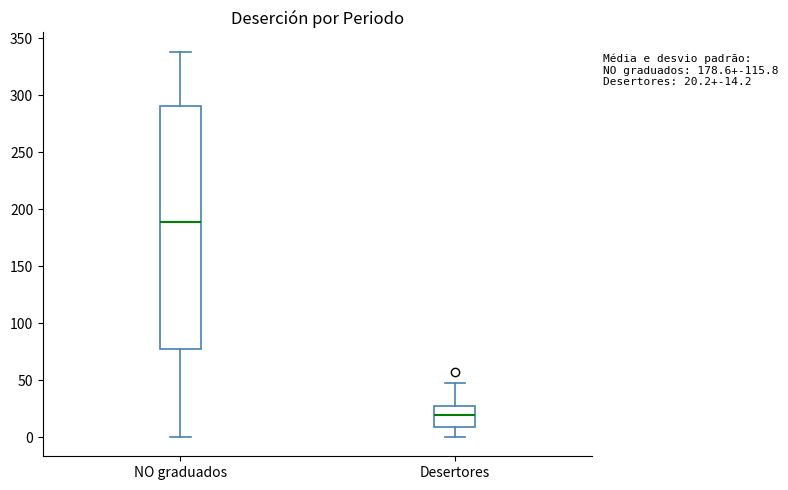

Which box is the tallest, from its lower edge to its upper edge?

NO graduados